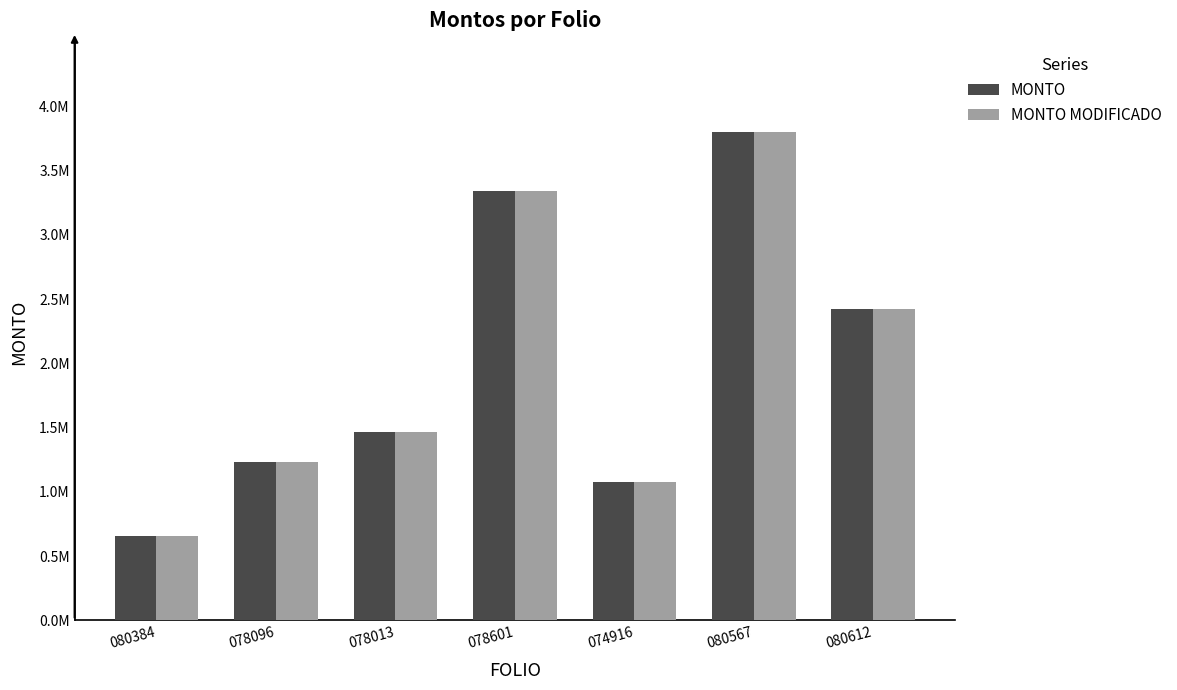

What are all the series names shown in the legend?

MONTO, MONTO MODIFICADO